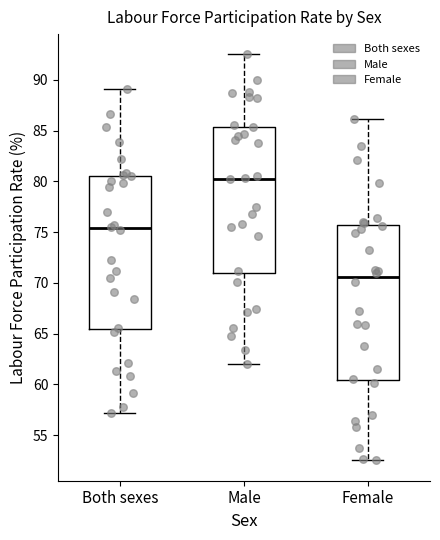

Which box has the lowest median line?

Female